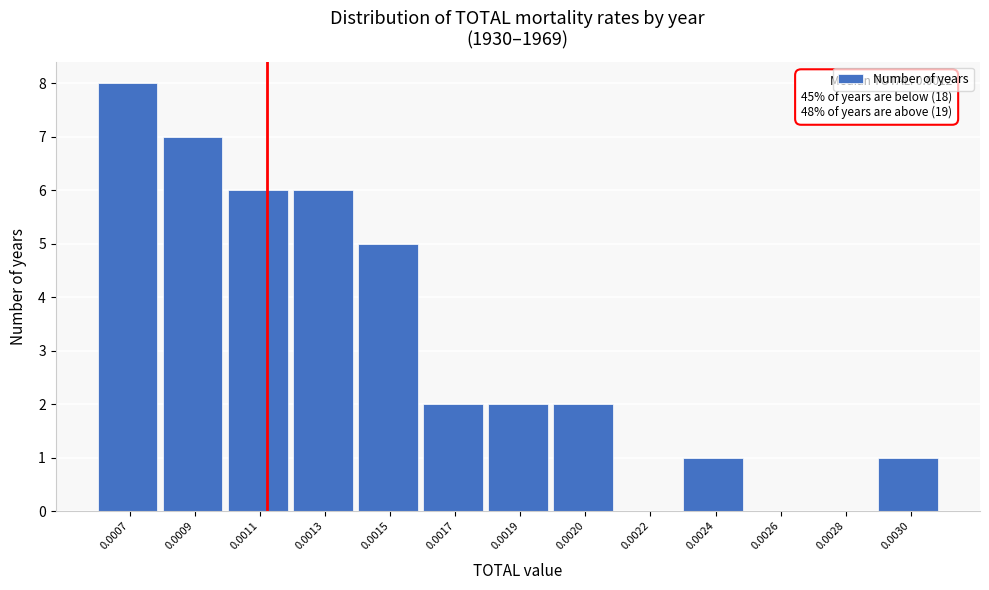

Is it true that the value at 0.0013 is 8?

False